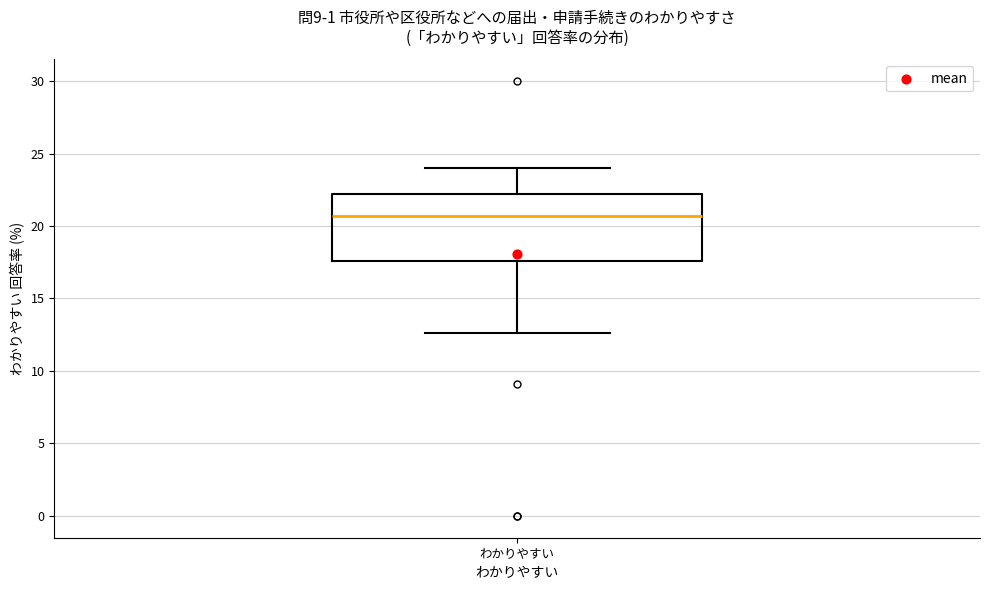

Transcribe this box plot: give where the median line is, the range the box spans, and where the two whiskers end, as read against the y-axis. The values are not printed on the chart, so give them approximately, as read against the axis.

median 20.5, box 17.5 to 22.0, whiskers 12.5 to 24.0